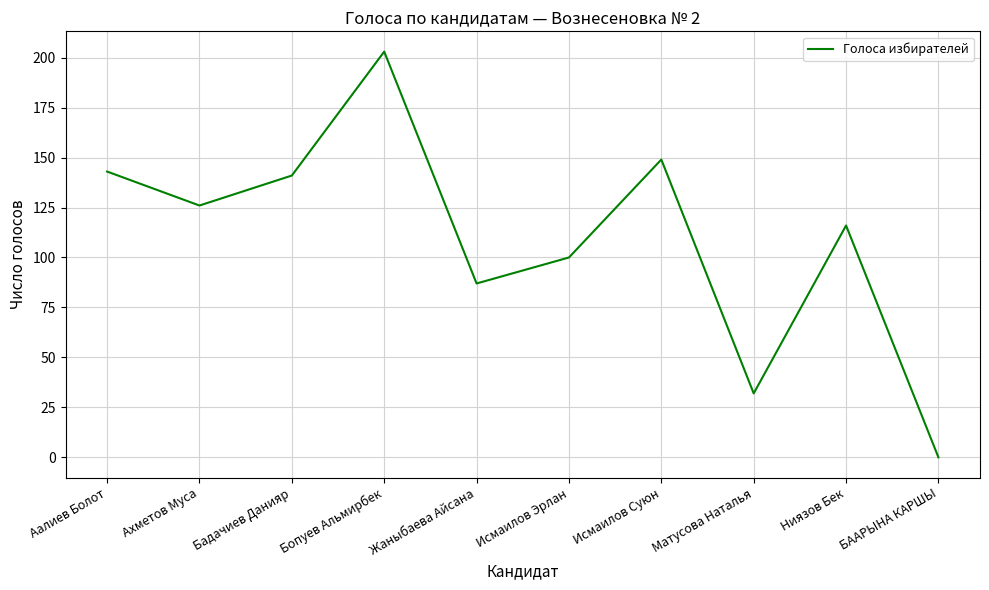

Which label corresponds to the smallest value in the chart?

БААРЫНА КАРШЫ